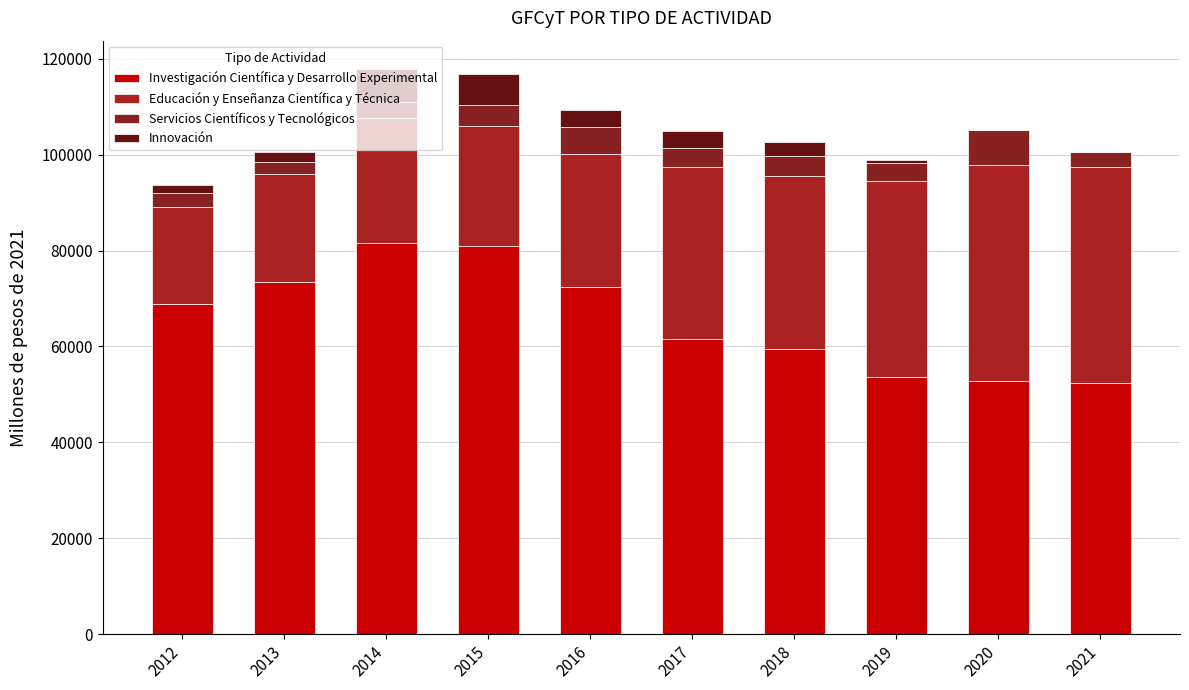

How many categories are shown in the chart?

10